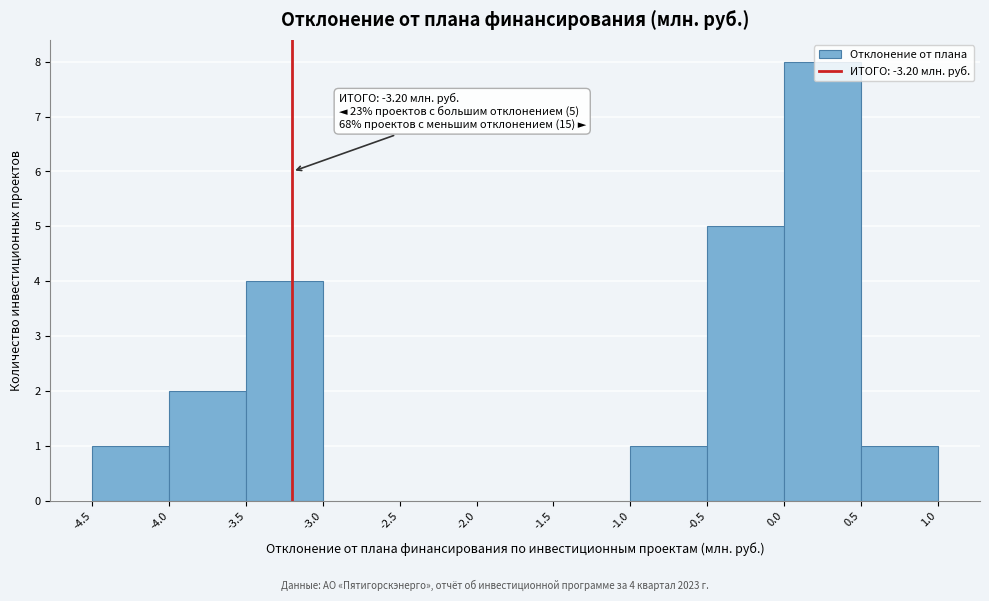

Which range on the x-axis has the tallest bar?

0.0 to 0.5